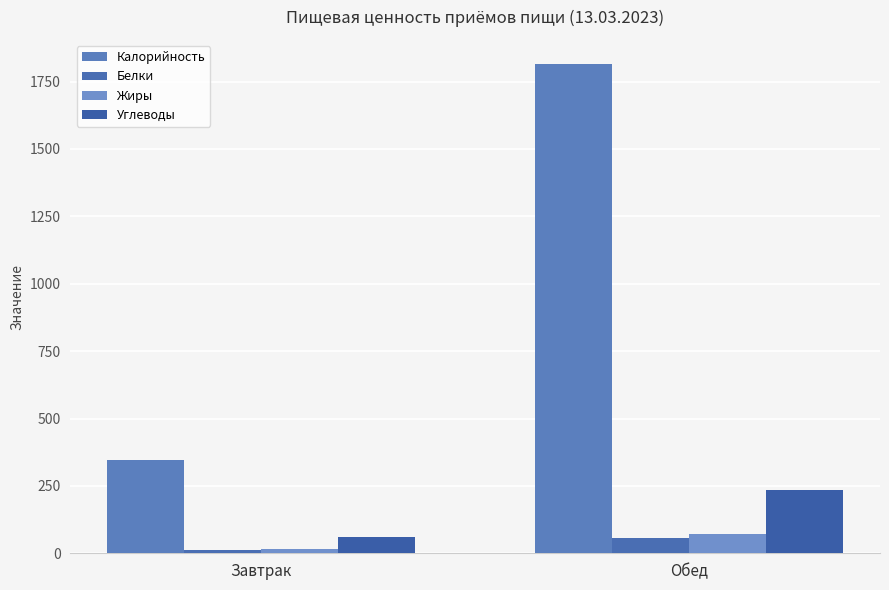

Rank the series by their maximum value, from lowest to highest.

Белки, Жиры, Углеводы, Калорийность